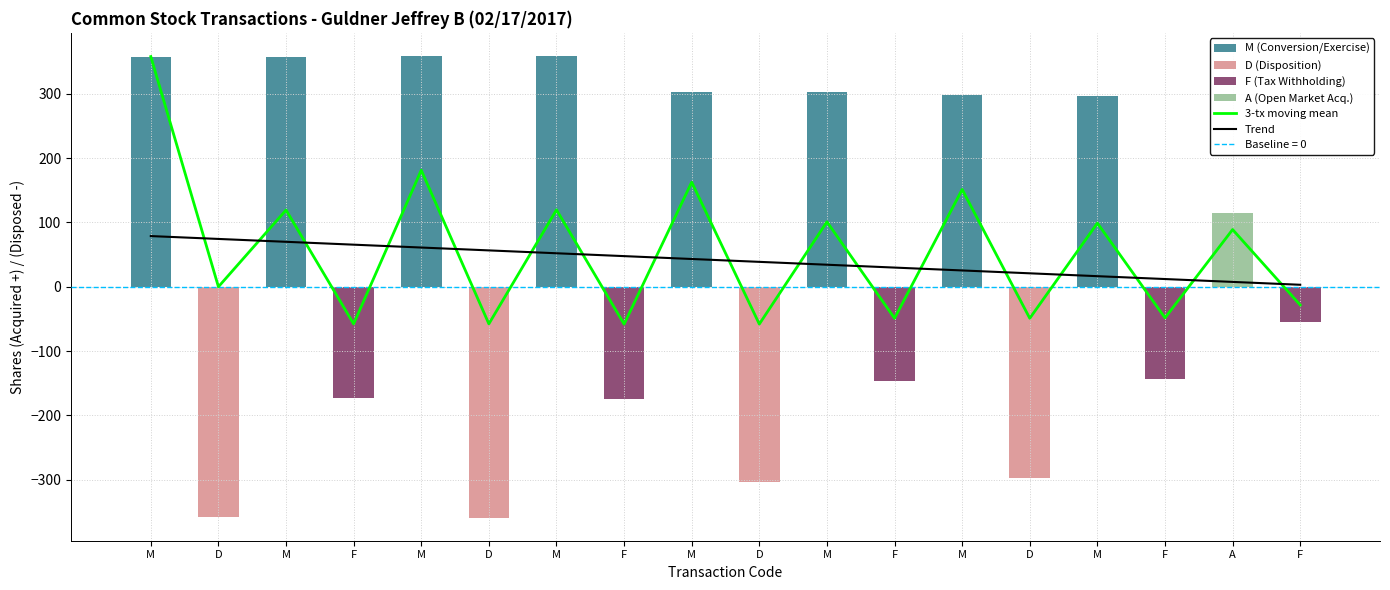

At how many categories does at least one series exceed -16?

18